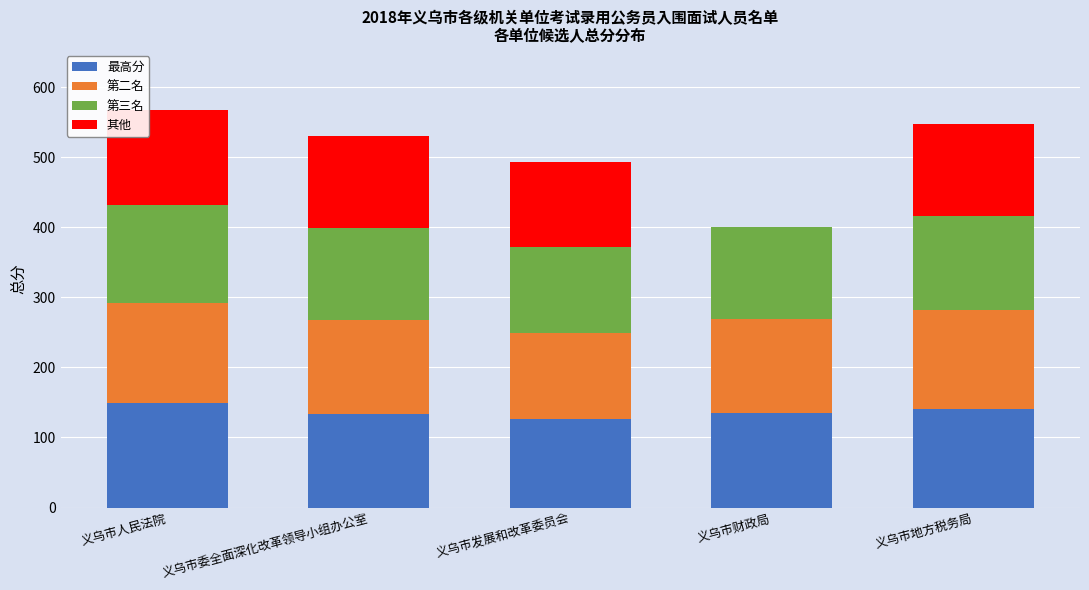

True or false: 最高分 has a value of 148.8 at 义乌市人民法院.

True